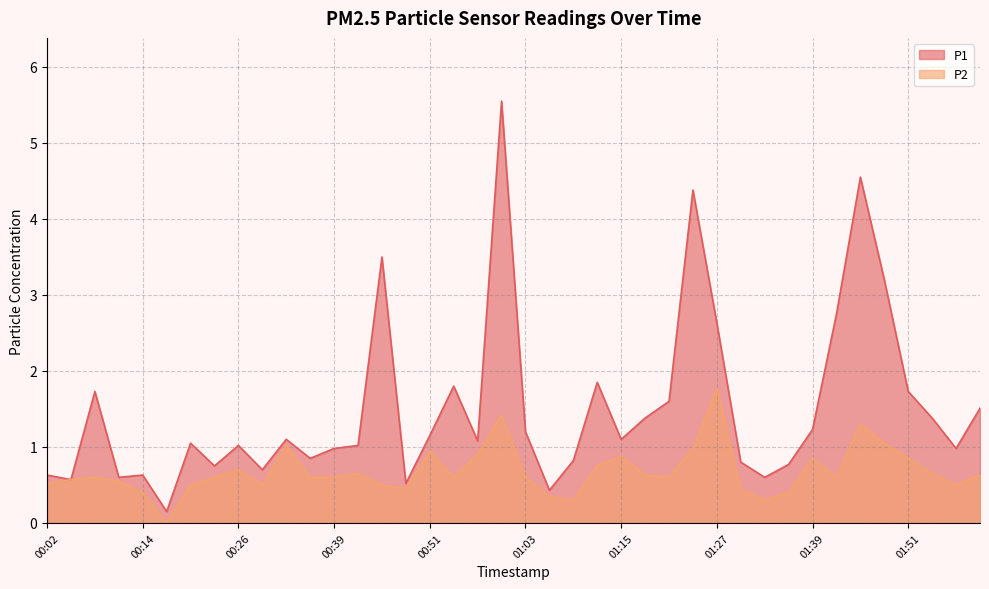

The P2 series shows 1.0 at 00:32. True or false?

True